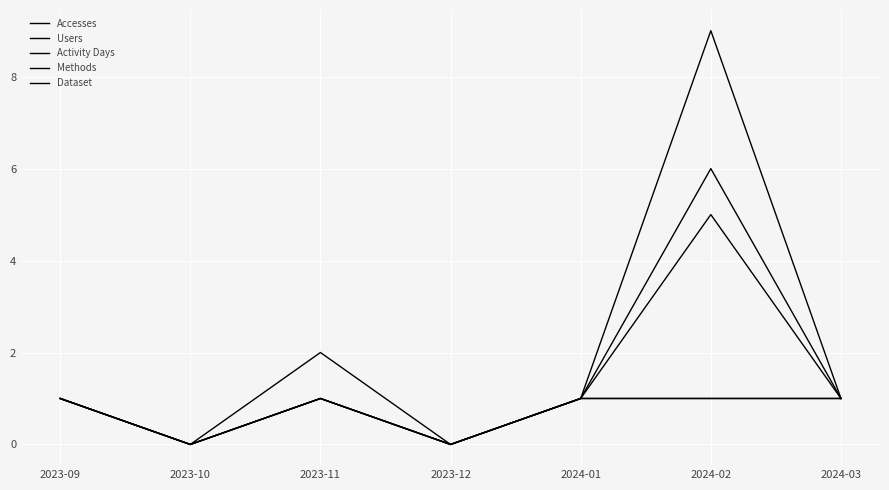

What position from the right is 2024-02?

2